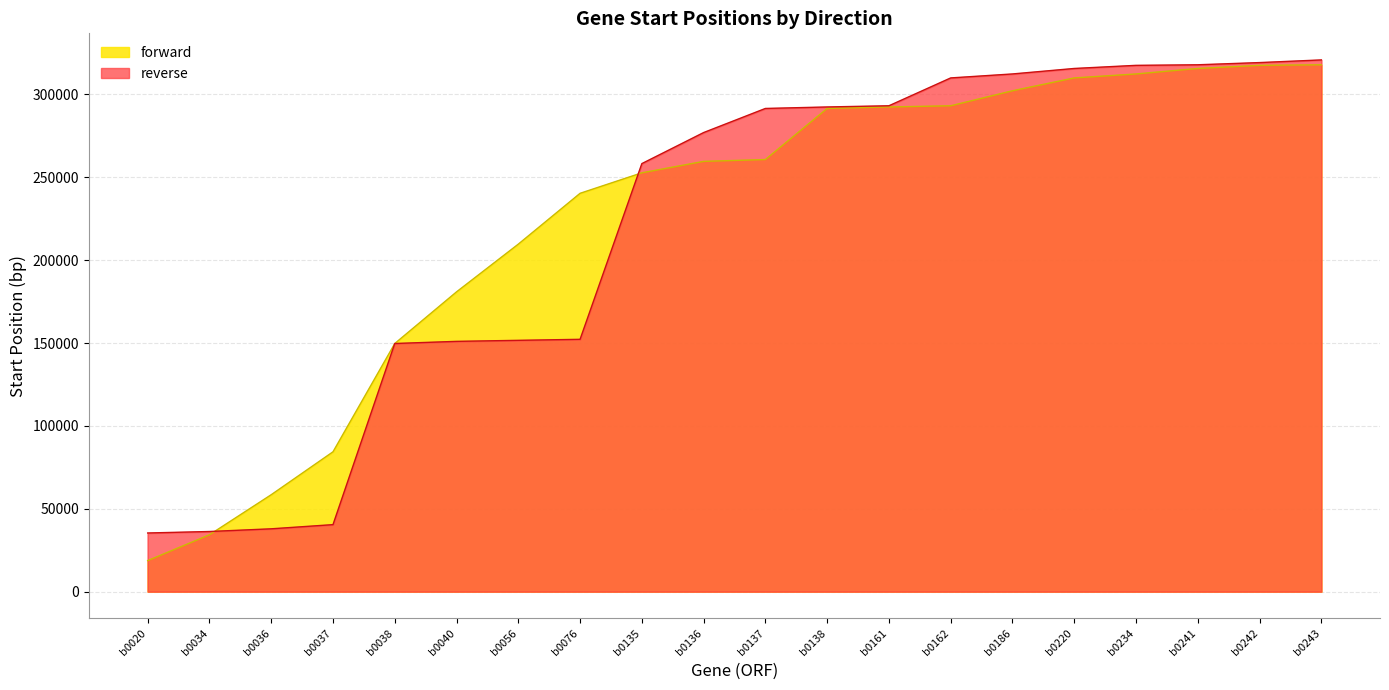

What is the value of the reverse point at the 10th from the left?

277000